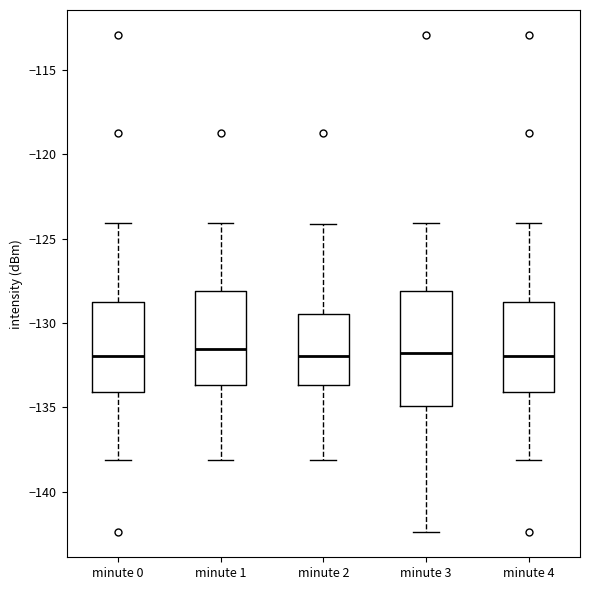

Which box is the tallest, from its lower edge to its upper edge?

minute 3